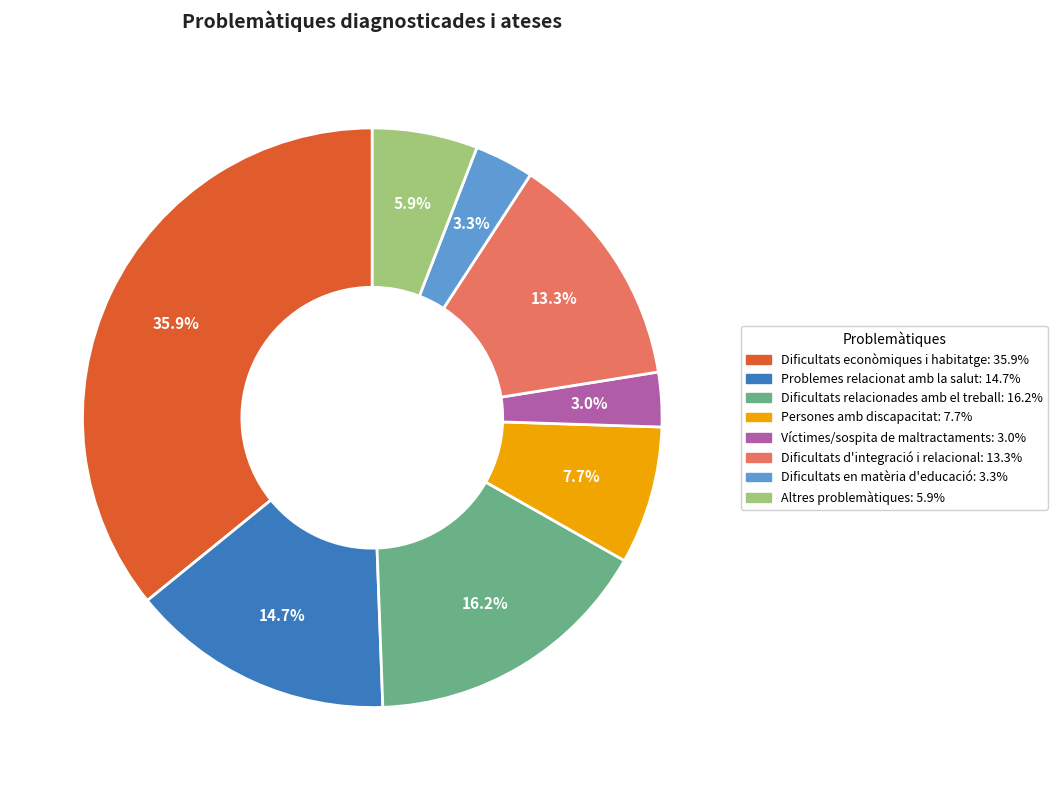

Is it true that Persones amb discapacitat is 22% of the pie?

False